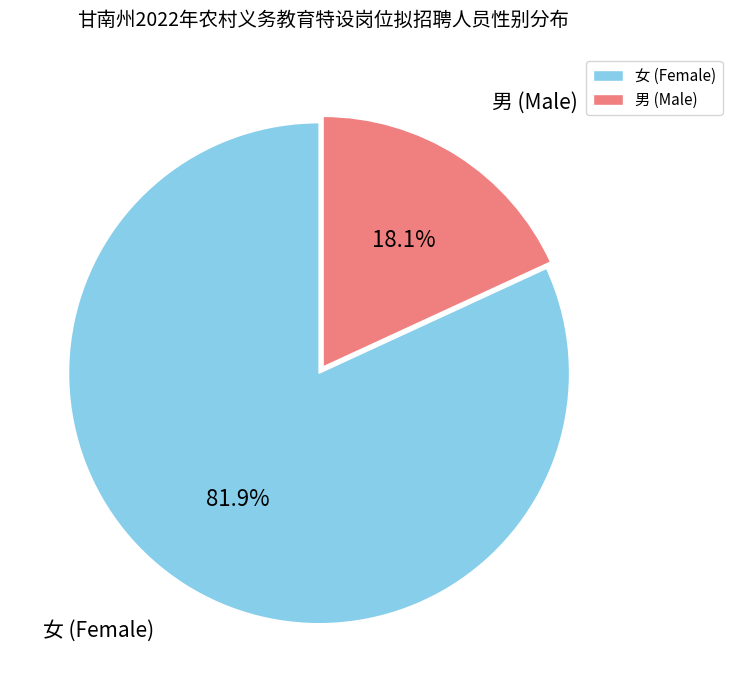

Which slice is the smallest?

男